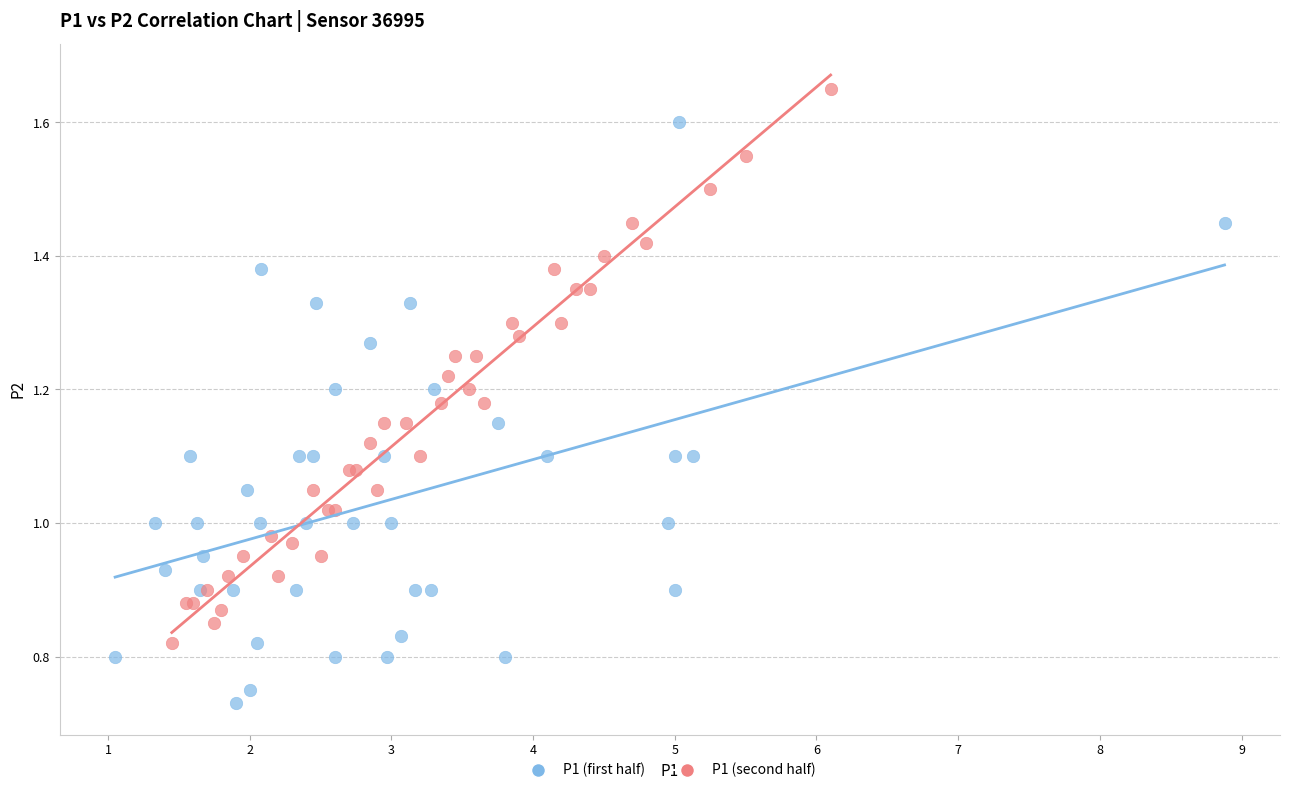

Which series contains the lowest Y value?

P1 (first half)